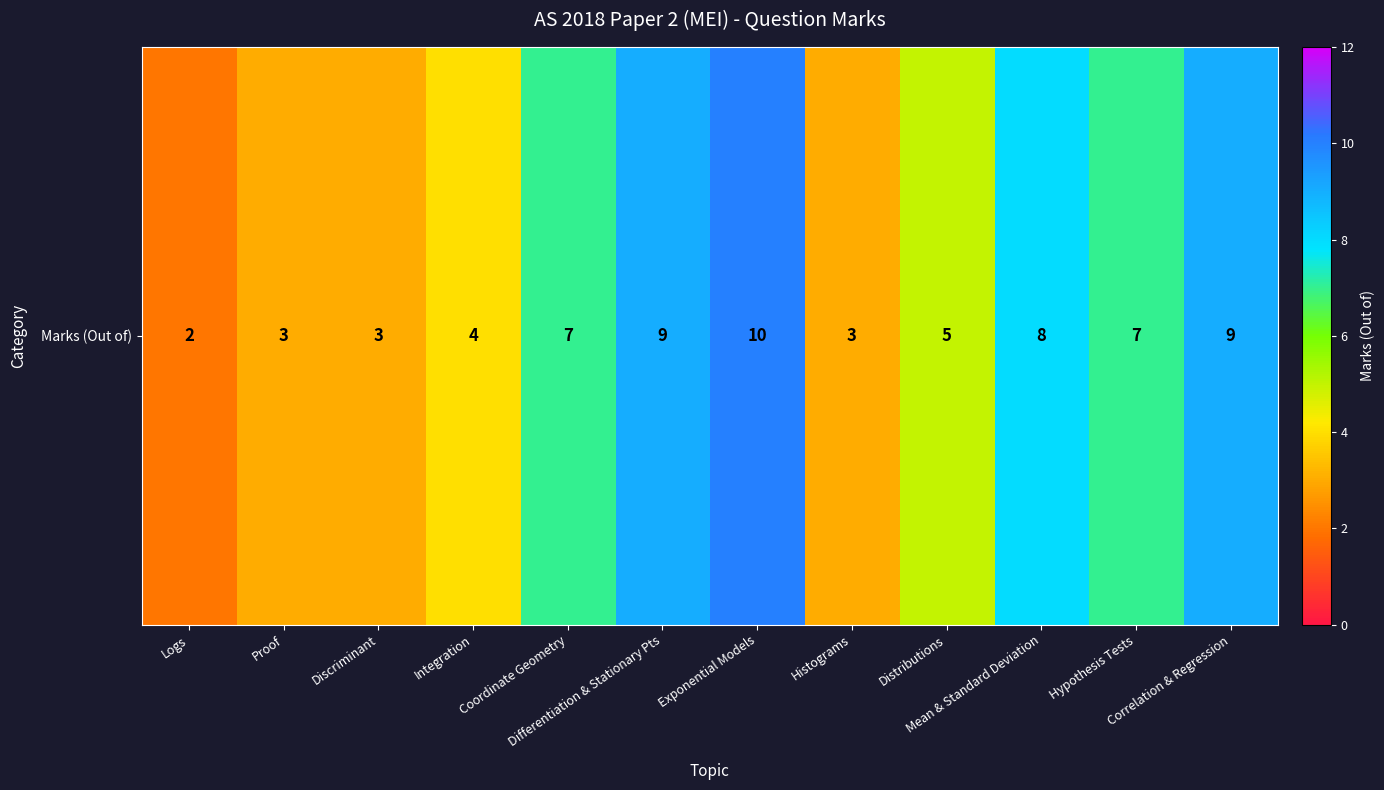

The chart shows a value of 15 at Correlation & Regression. True or false?

False